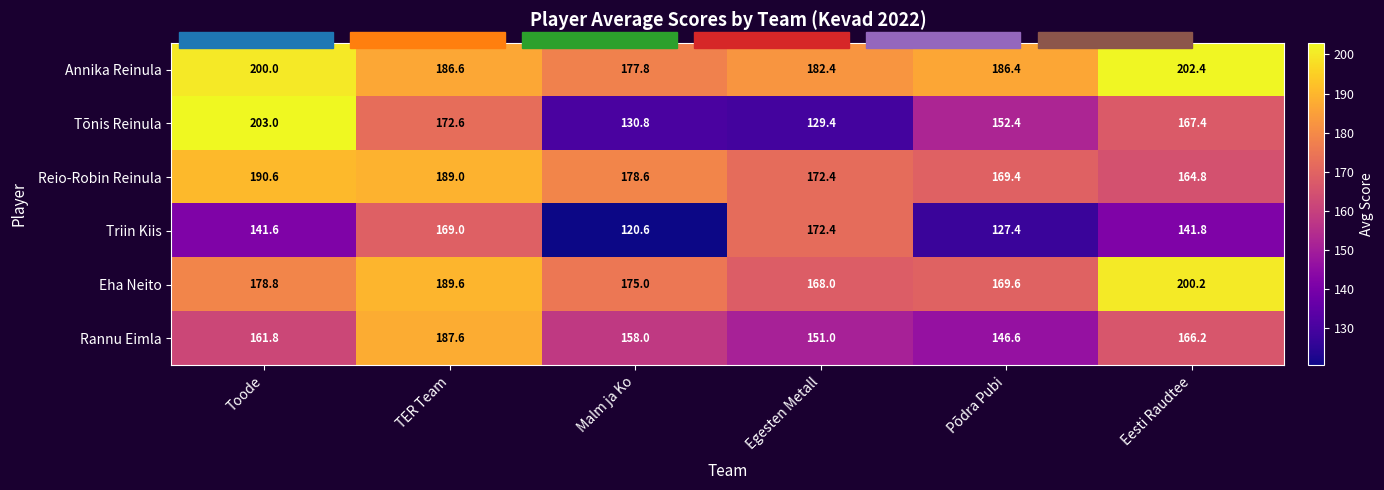

What is the sum of all Tõnis Reinula values?

955.6